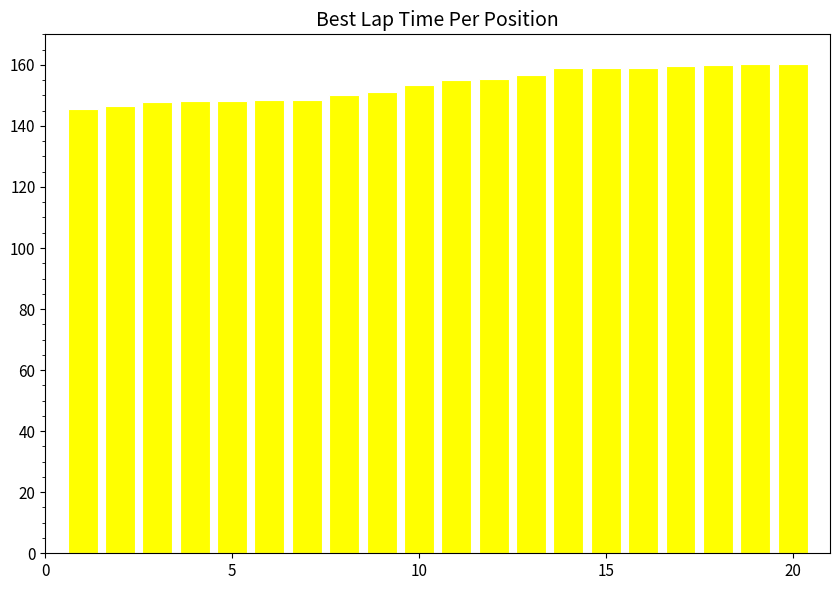

What is the minimum value shown in the chart?

145.6